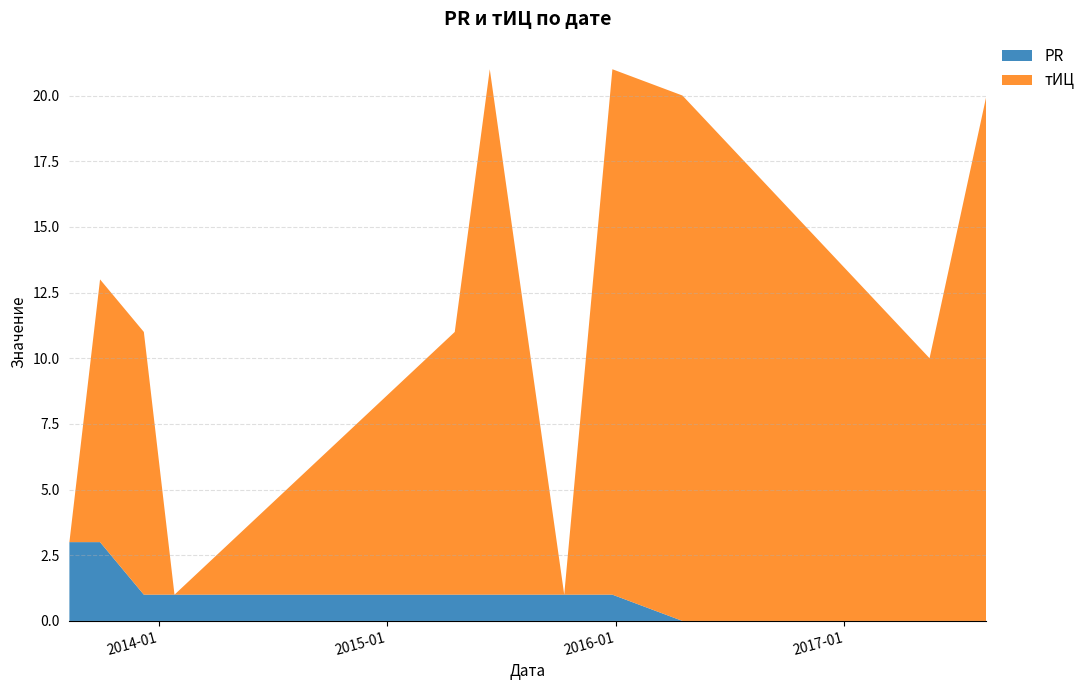

Reading left to right, what are all the values shown in this chart?

PR: 2013-08-11=3	2013-09-29=3	2013-12-08=1	2014-01-26=1	2015-04-19=1	2015-06-14=1	2015-10-11=1	2015-12-27=1	2016-04-17=0	2017-05-17=0	2017-08-16=0
тИЦ: 2013-08-11=0	2013-09-29=10	2013-12-08=10	2014-01-26=0	2015-04-19=10	2015-06-14=20	2015-10-11=0	2015-12-27=20	2016-04-17=20	2017-05-17=10	2017-08-16=20